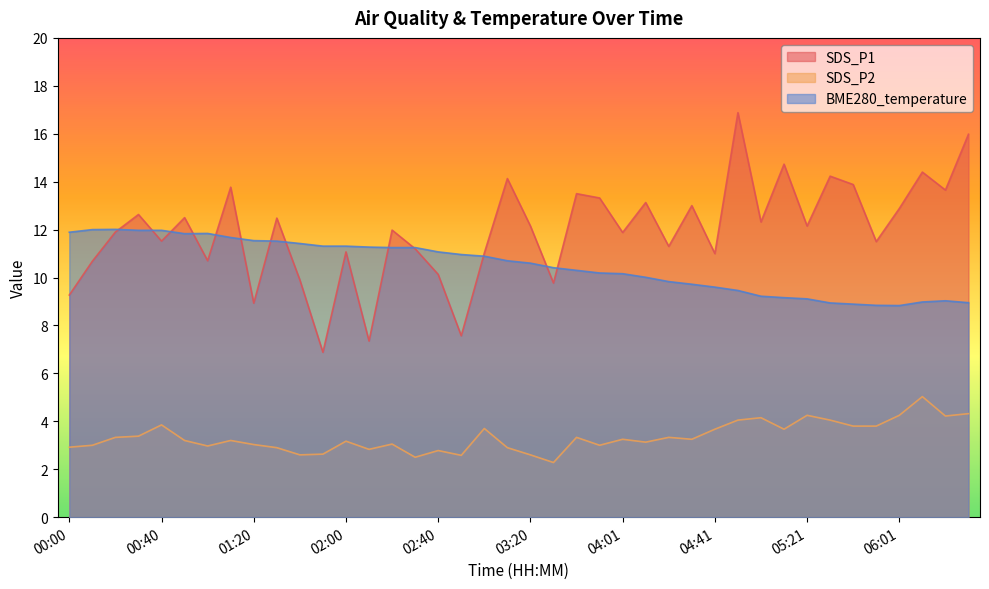

What is the sum of all SDS_P1 values?

477.3